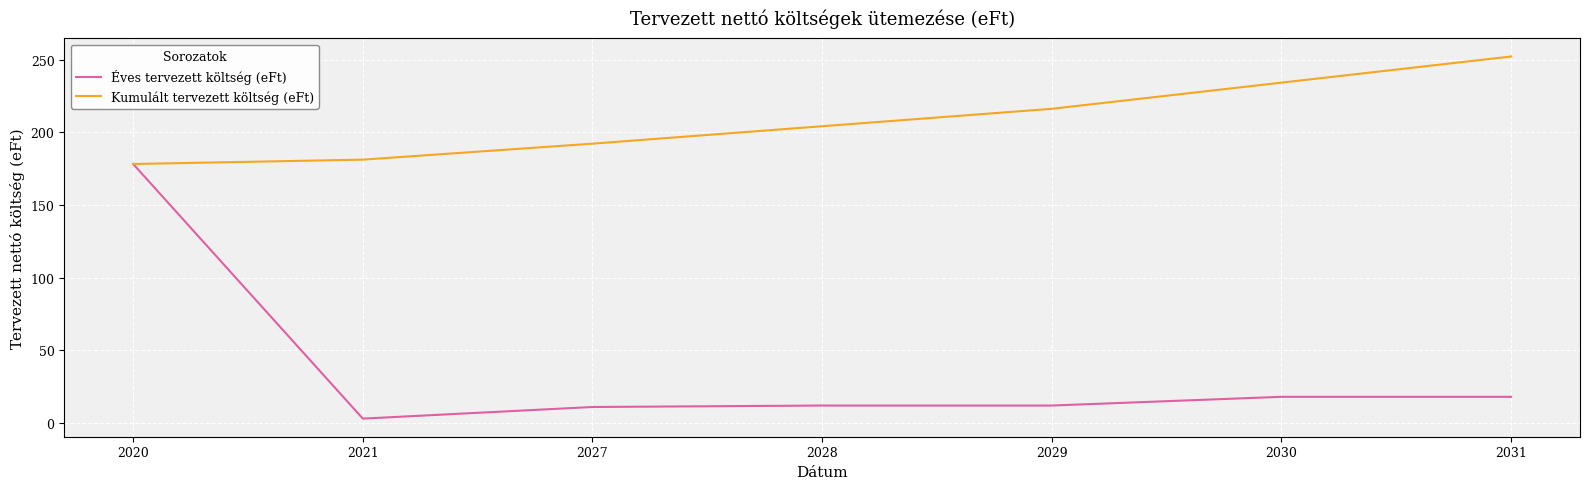

Rank the series by their average value, from lowest to highest.

Éves tervezett költség (eFt), Kumulált tervezett költség (eFt)